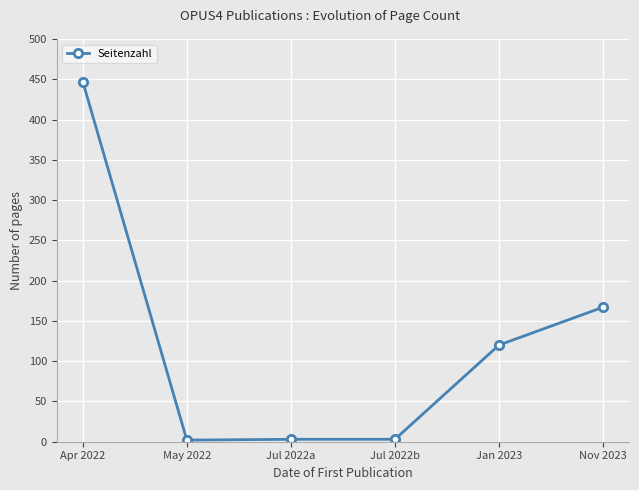

The chart shows a value of 120 at Jan 2023. True or false?

True